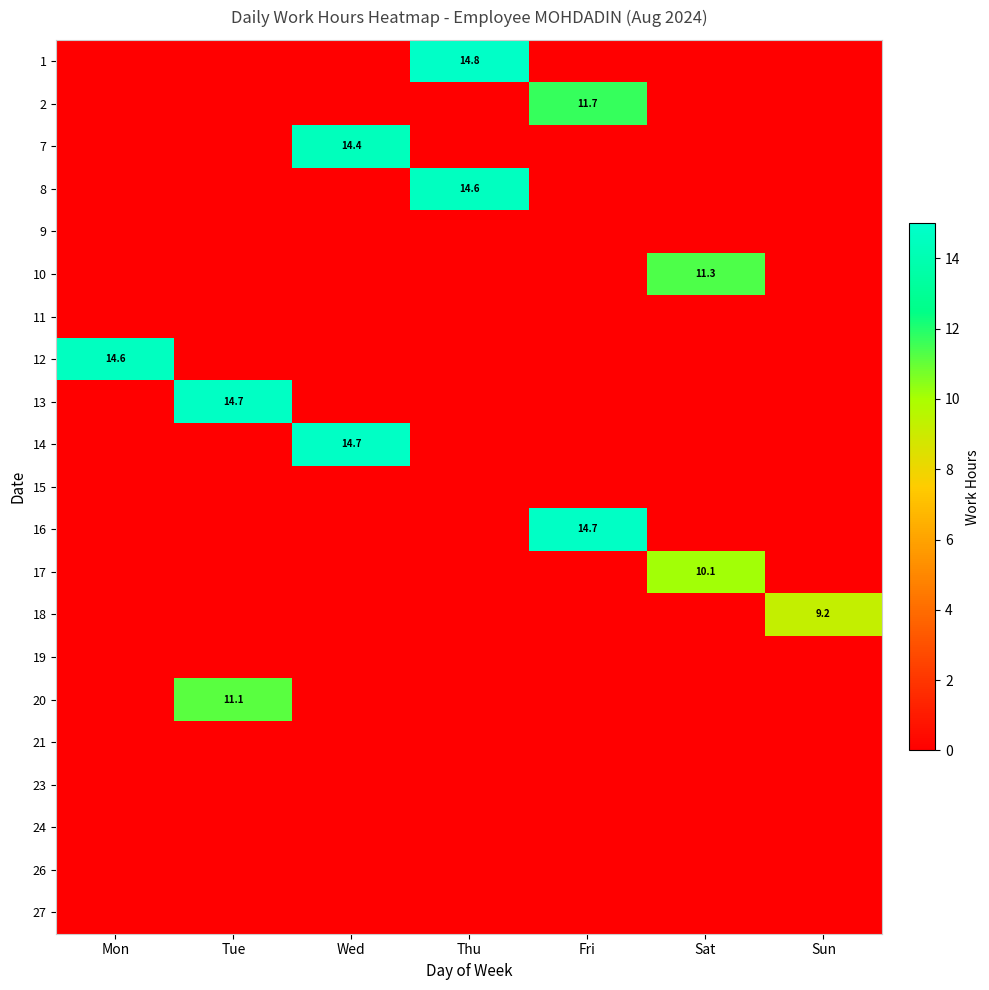

Is it true that 17 equals 6.4 at Thu?

False